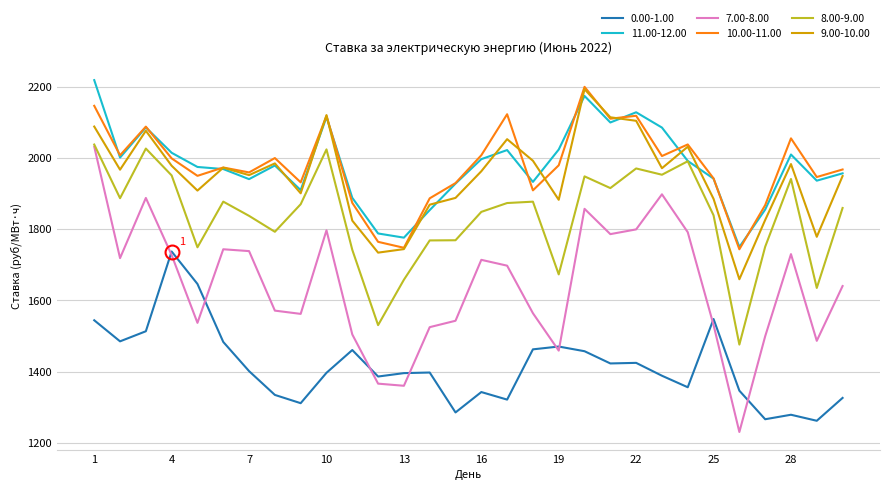

What is the lowest value of the 7.00-8.00 series?

1230.1